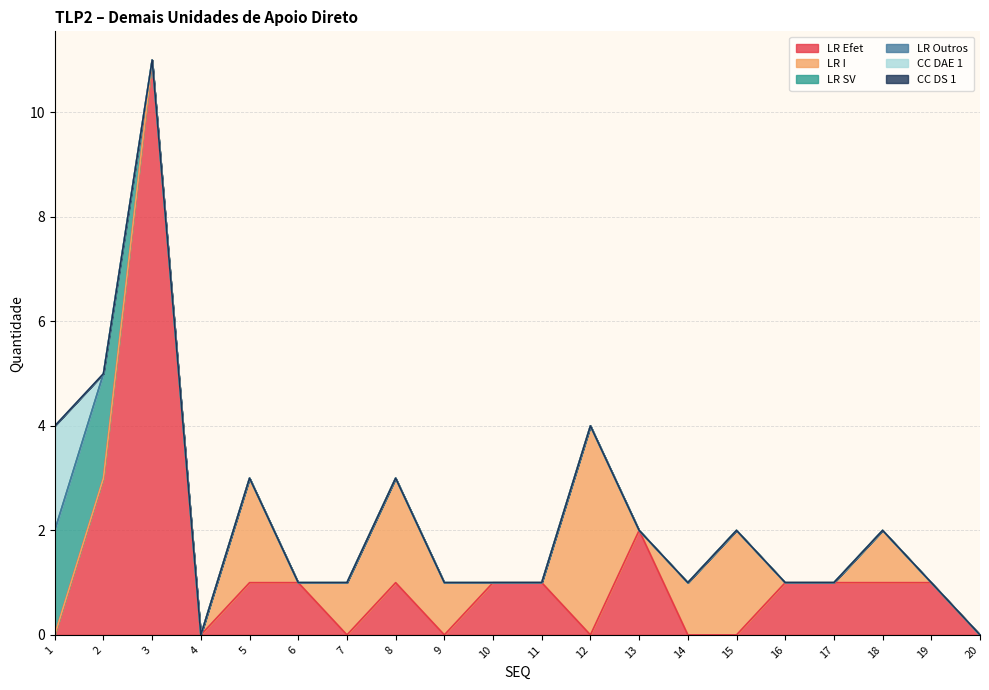

Which series has the widest spread of values?

LR Efet